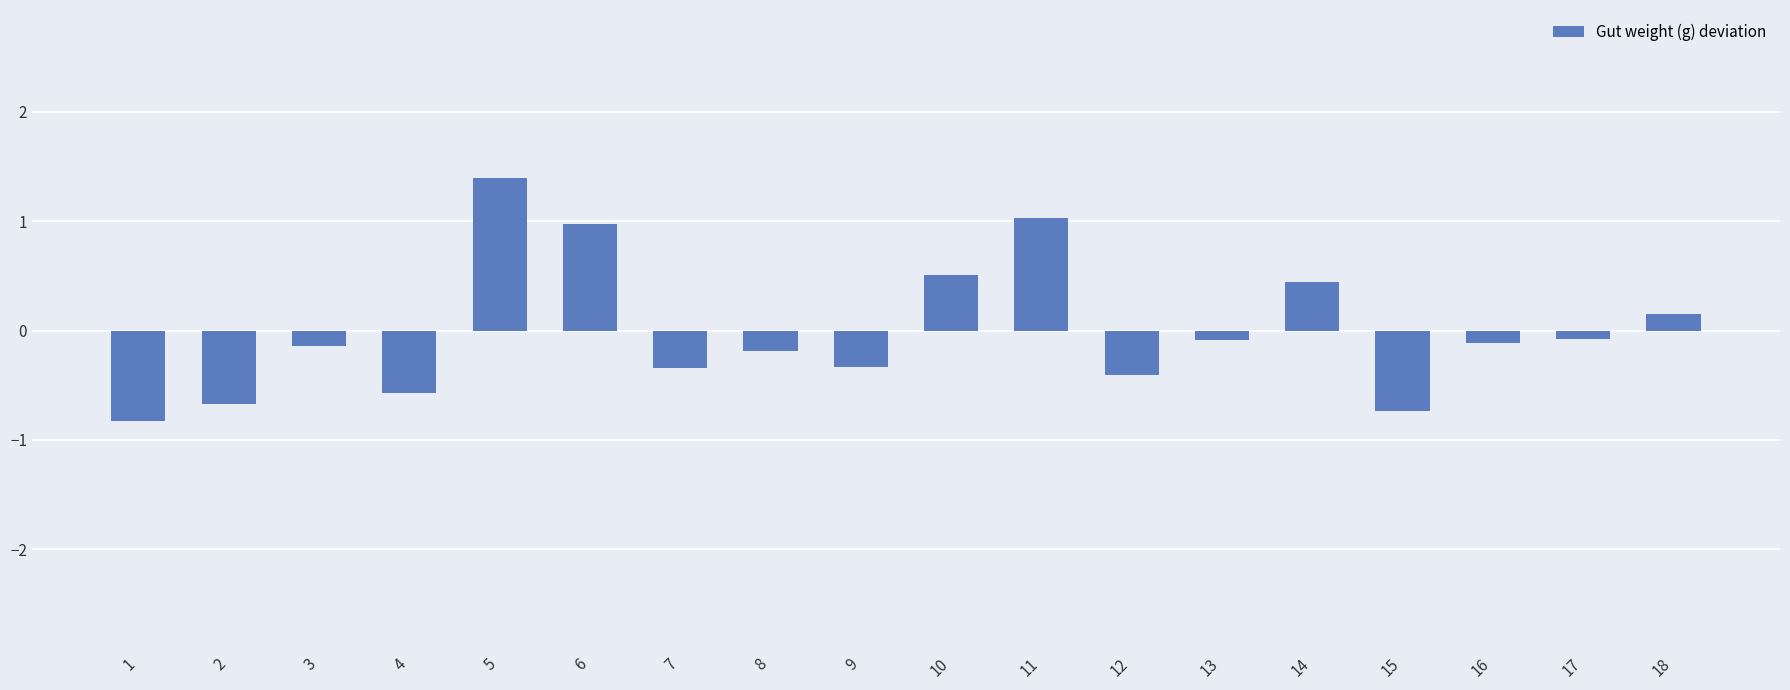

Is it true that the value at 4 is -0.6?

True